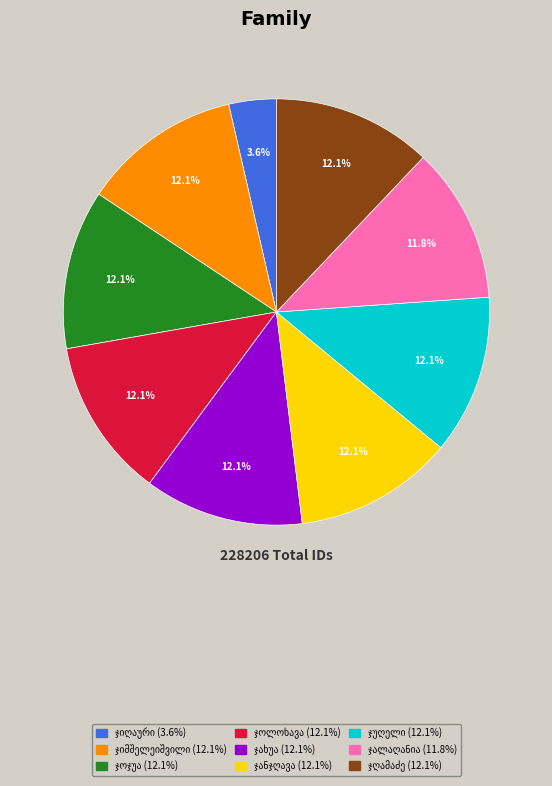

Does any single category account for the majority?

No